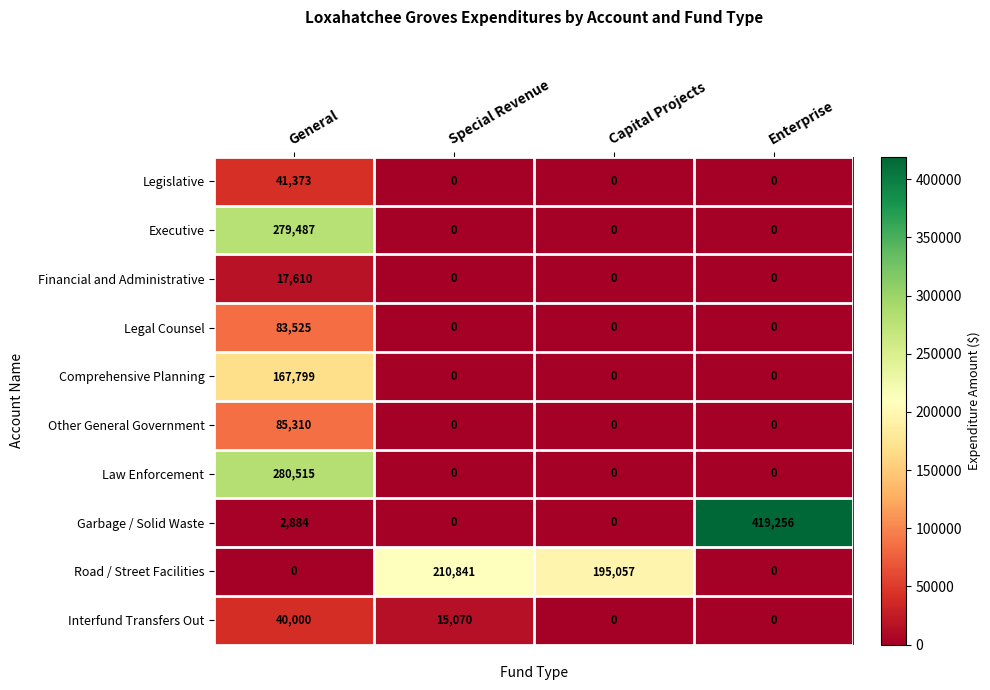

Count the Law Enforcement values in the range 0 to 280515.

4